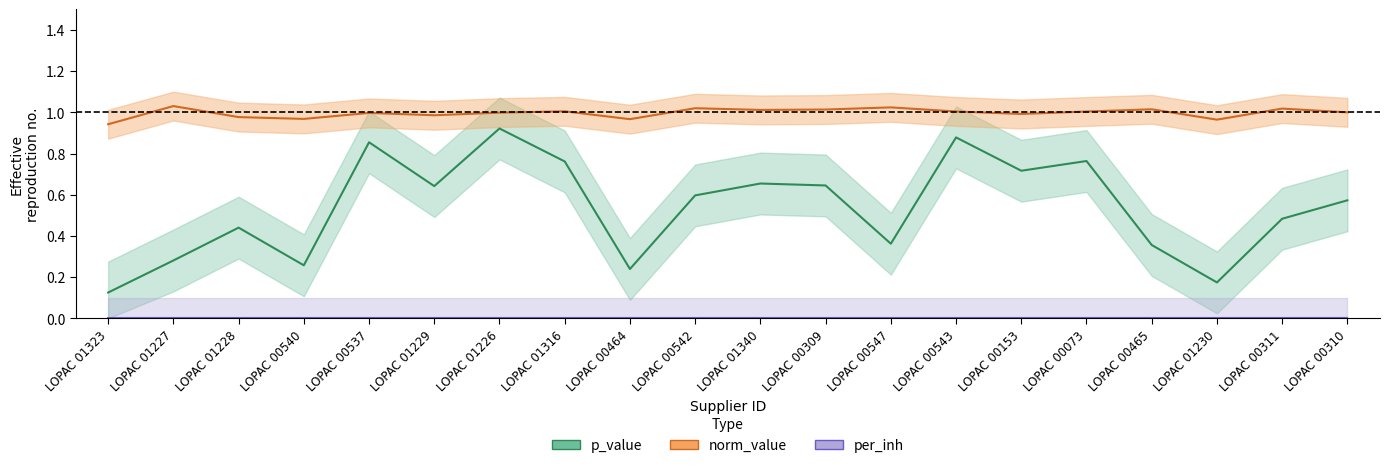

What is the difference between the maximum and minimum values in the p_value series?

0.8